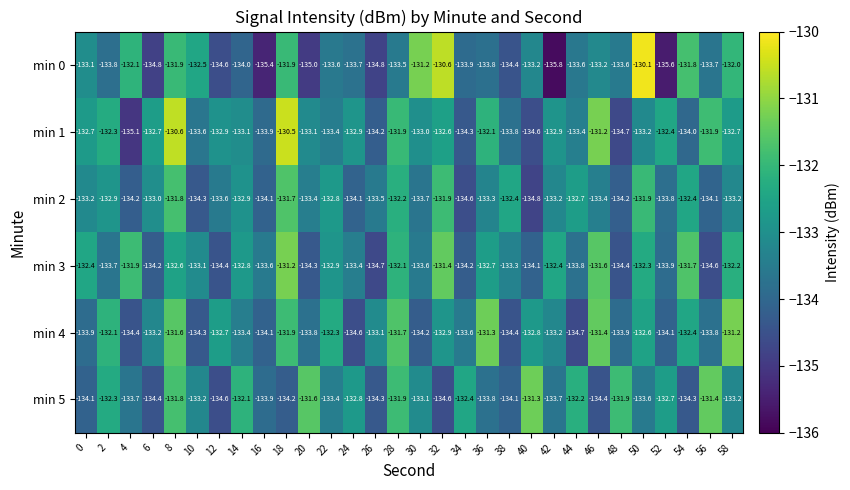

Is it true that min 2 equals -133.7 at 30?

True